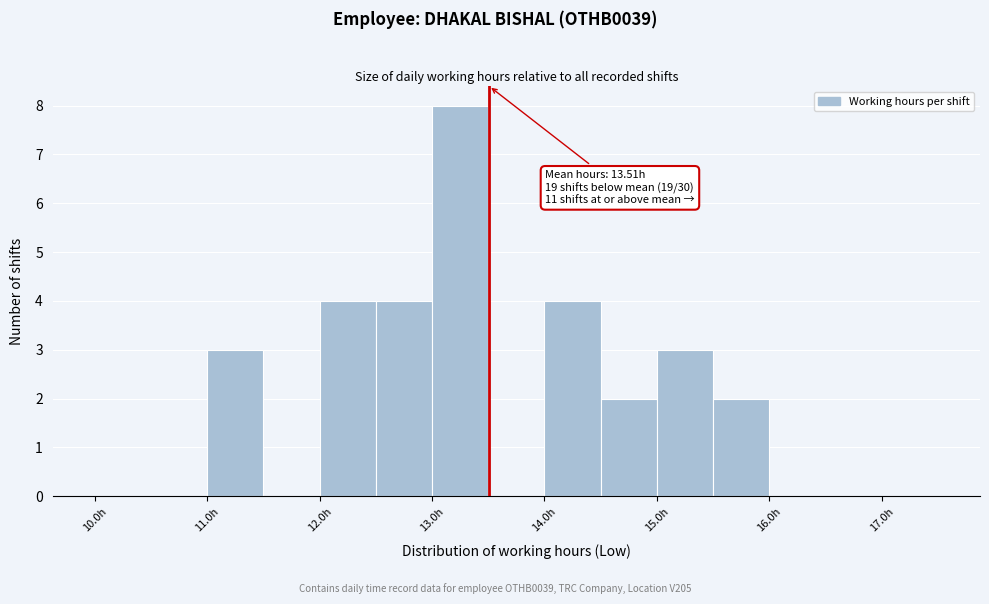

Over which range of the x-axis is the bar tallest?

13.0 to 13.5